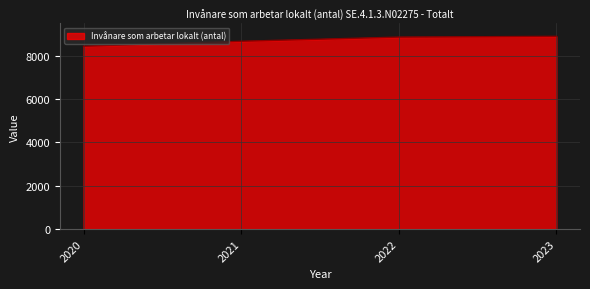

What is the difference between the maximum and second lowest values?

228